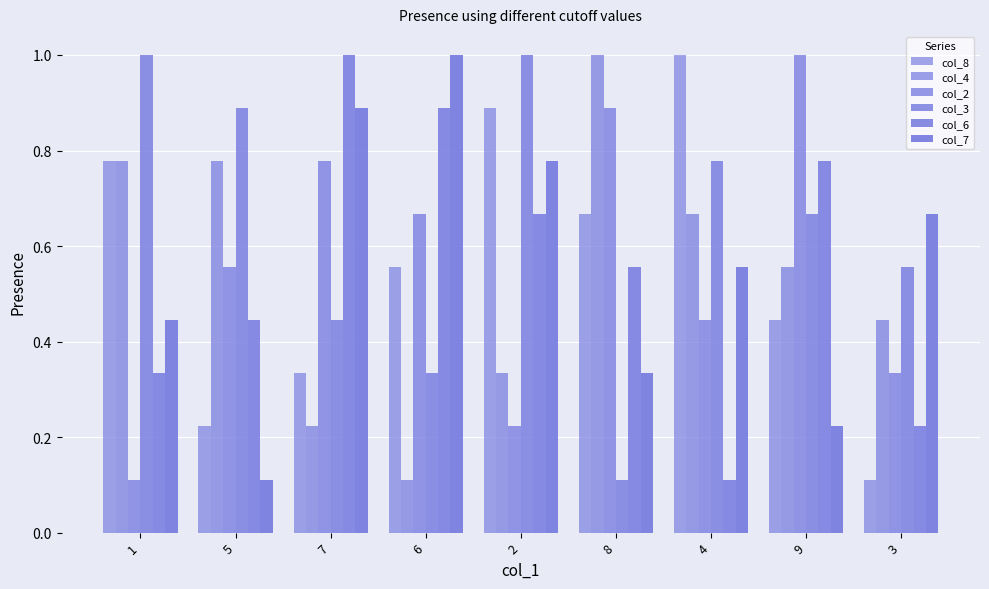

What is the label of the 2nd bar from the left?

5